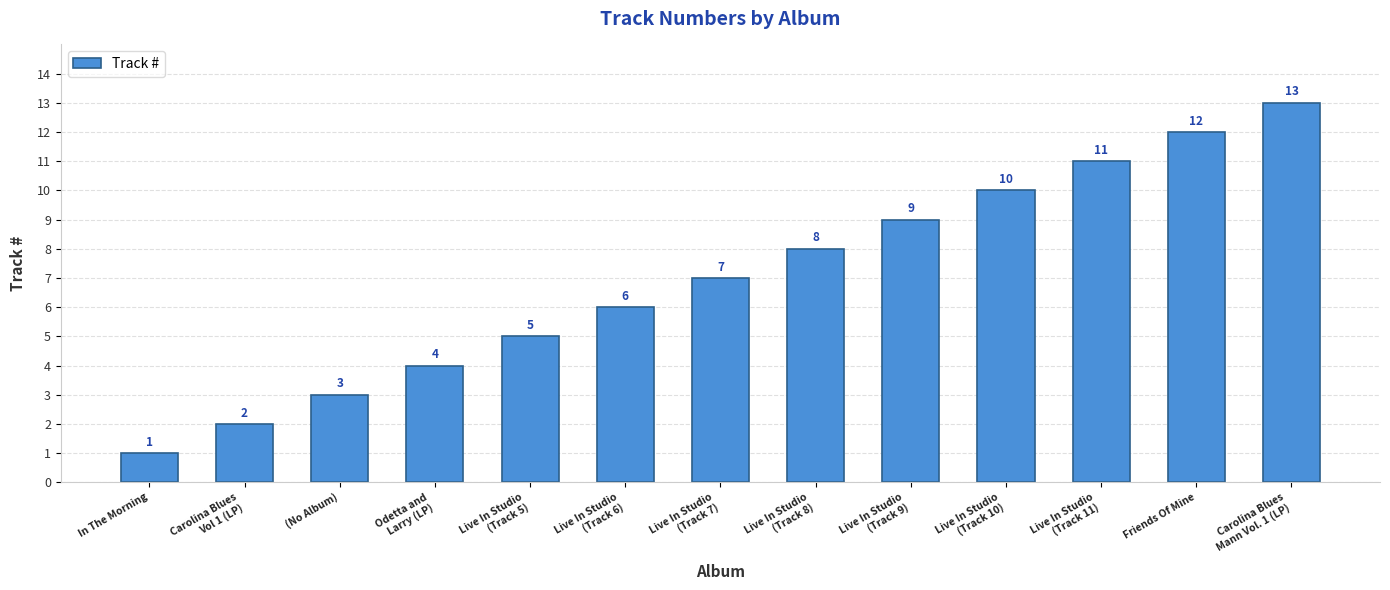

What is the average value?

7